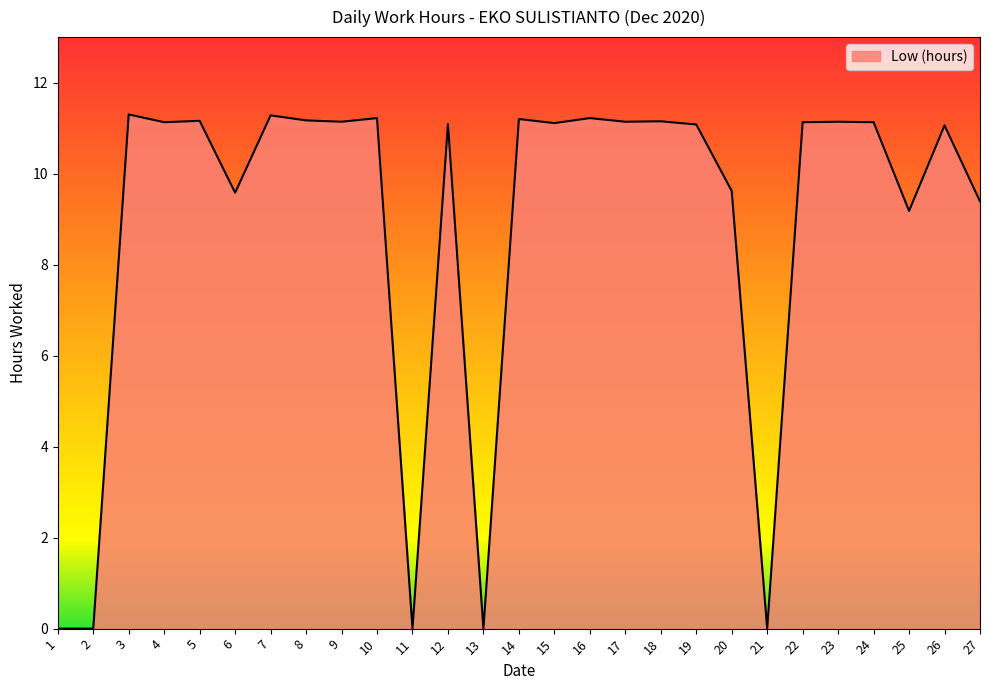

Approximately how many times larger is the value at 12 compared to 3?

1.0